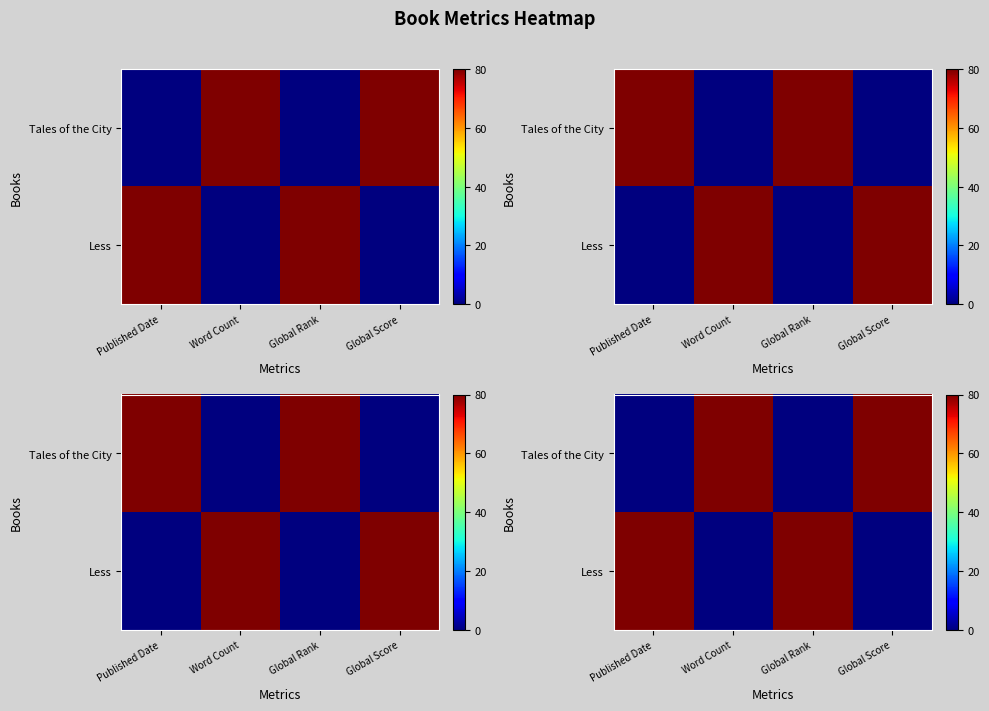

At how many categories does at least one series exceed 61?

4